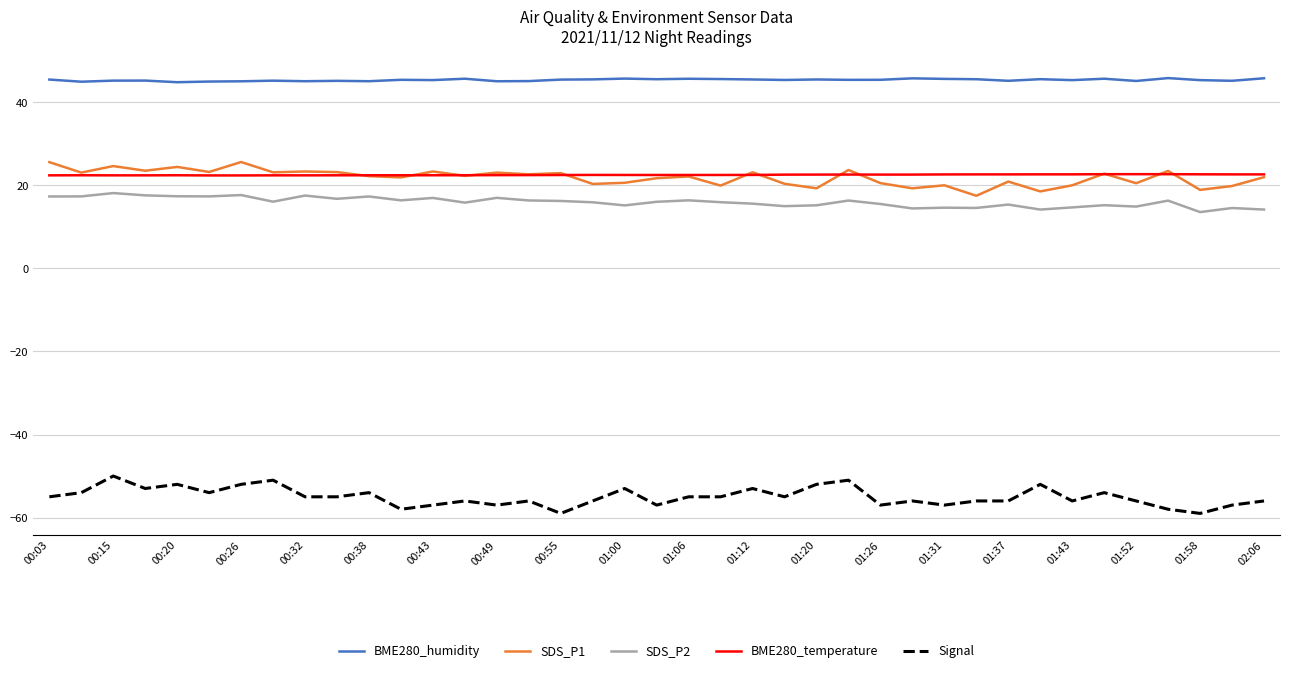

Which series has the largest total across all categories?

BME280_humidity